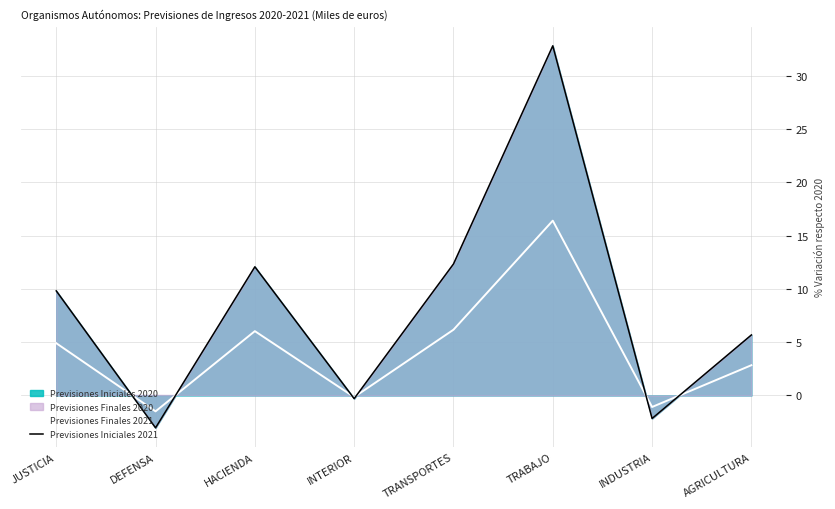

How many positive values does the Previsiones Iniciales 2021 series have?

5